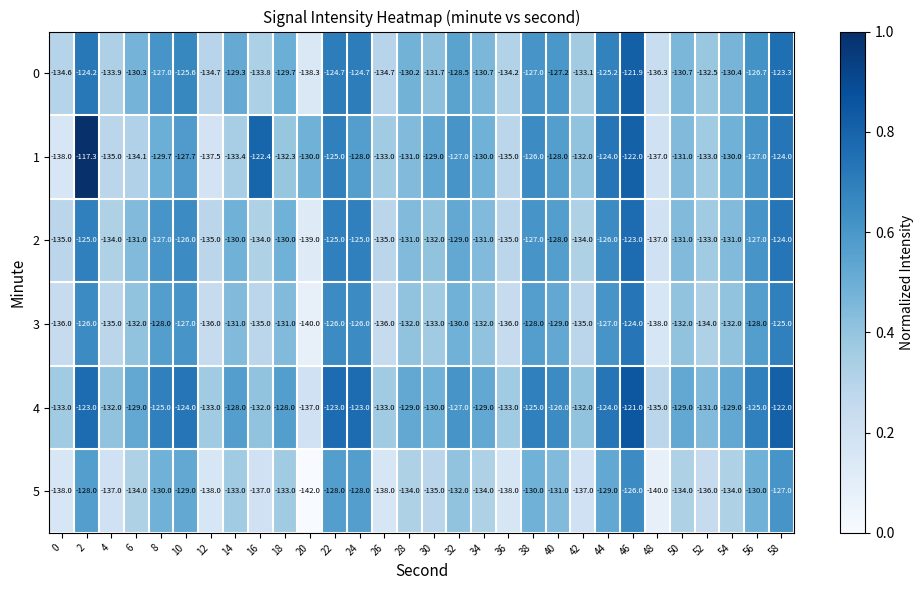

How many distinct data groups are displayed?

6